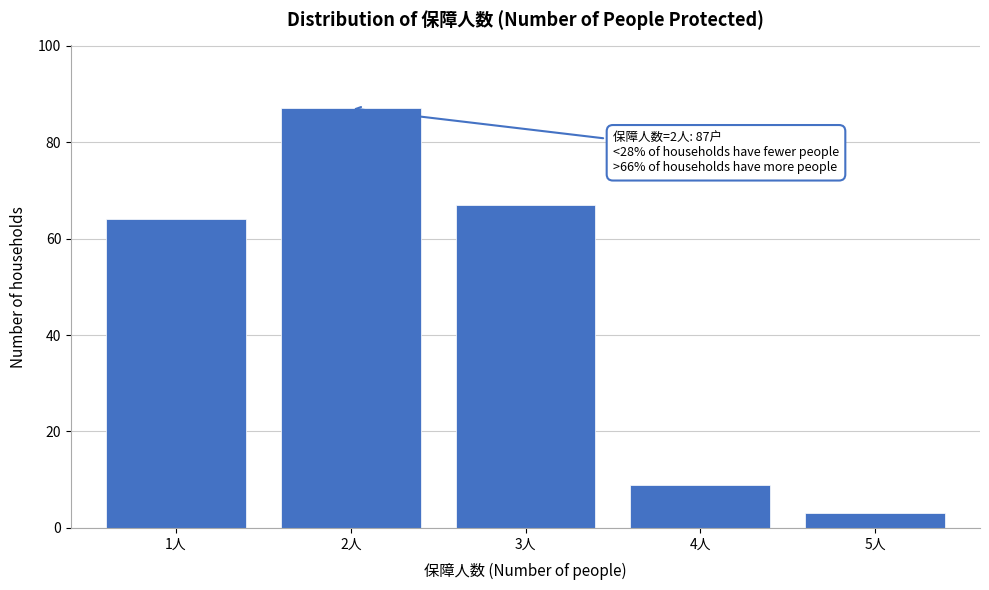

Reading right to left, transcribe all the data shown in this chart.

5人=3	4人=9	3人=67	2人=87	1人=64